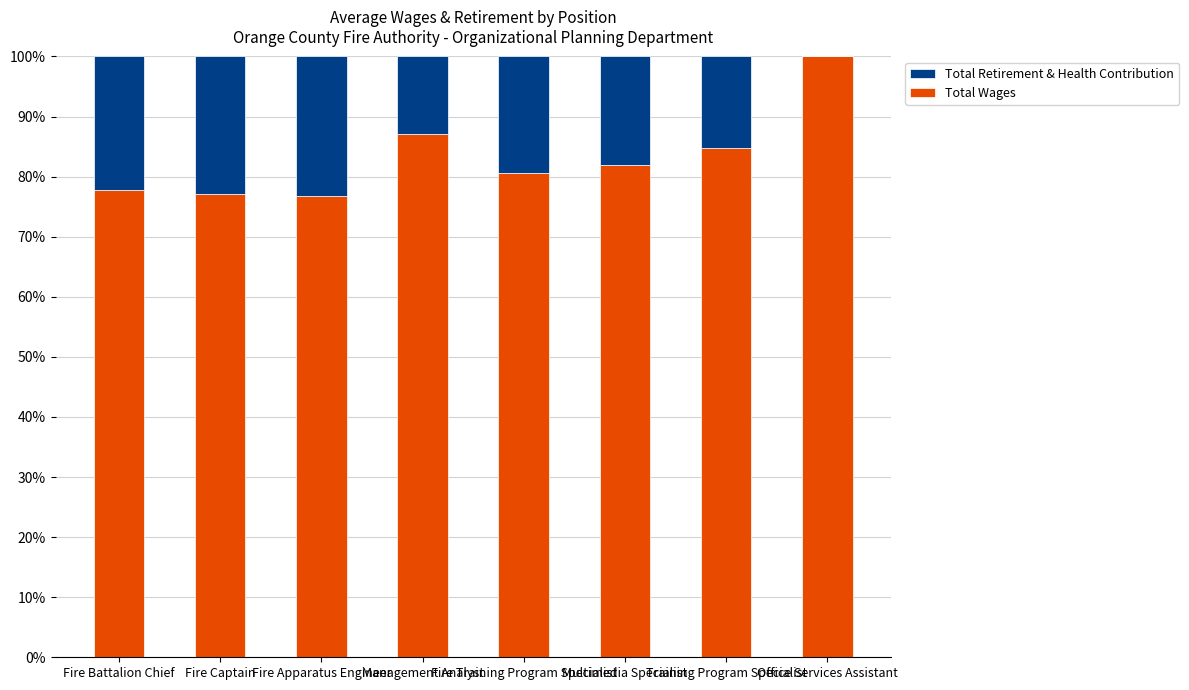

What is the sum of all Total Wages values?

666.1